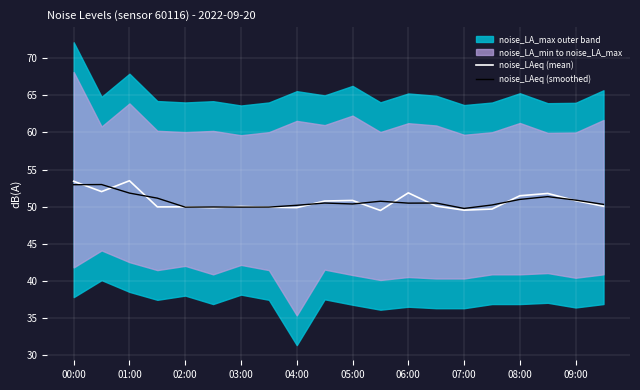

Is this an area chart (filled region under the line)?

No